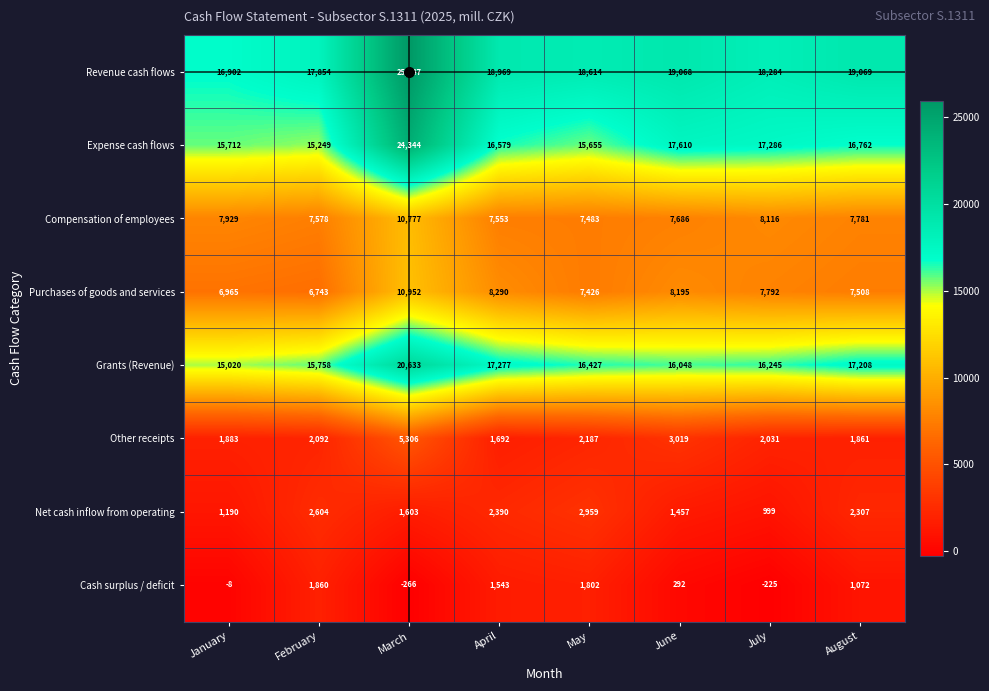

List the series in order of their peak value, lowest first.

Cash surplus / deficit, Net cash inflow from operating, Other receipts, Compensation of employees, Purchases of goods and services, Grants (Revenue), Expense cash flows, Revenue cash flows